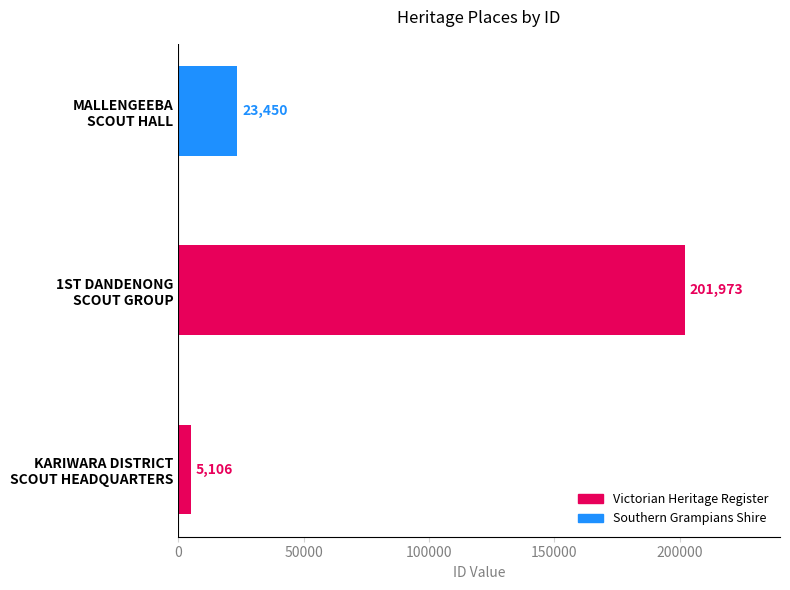

What is the average value?

76843